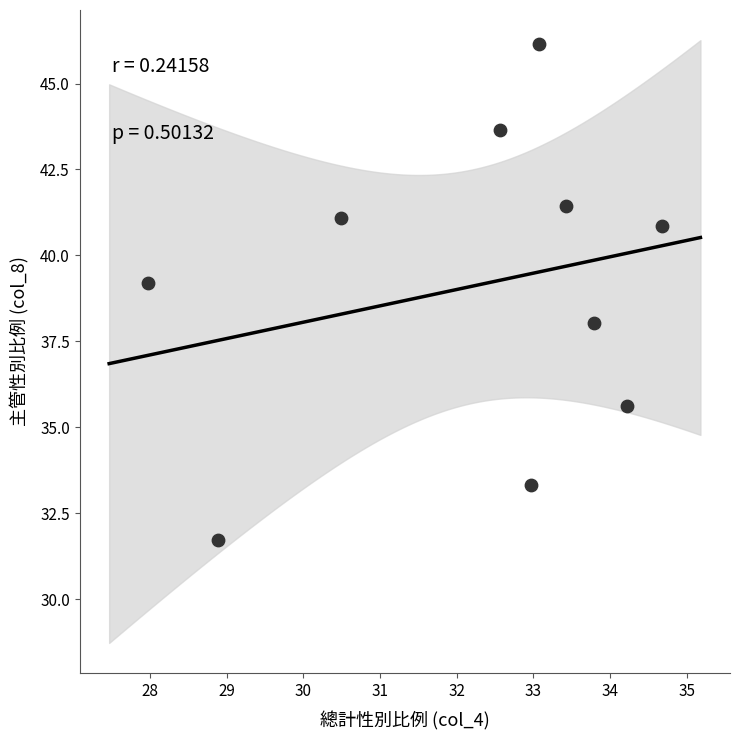

What is the average X value?

32.2